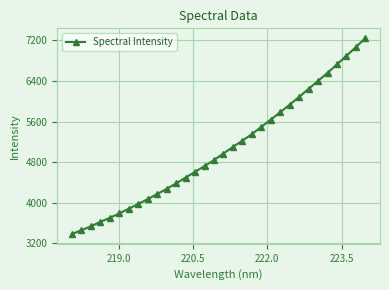

What is the sum of all values?

161659.6